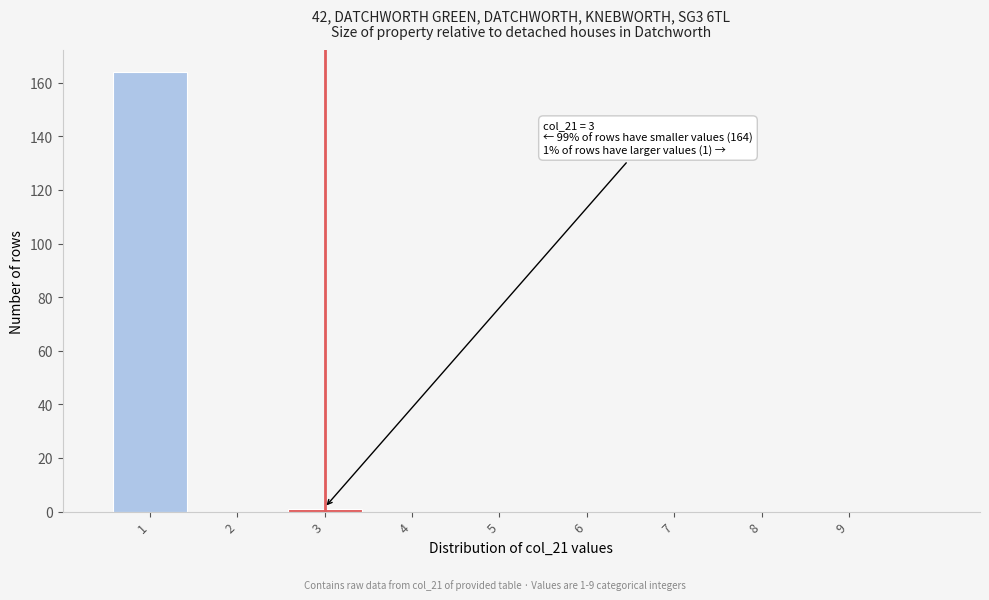

Over which range of the x-axis is the bar tallest?

0.5 to 1.5